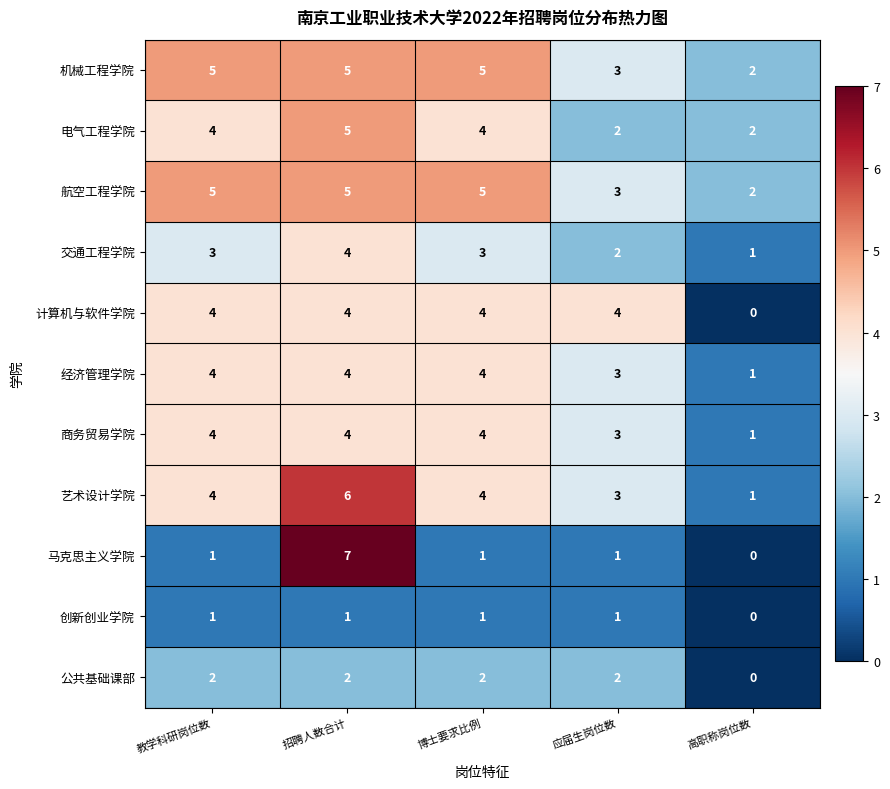

At which category does the chart reach its minimum across all series?

高职称岗位数